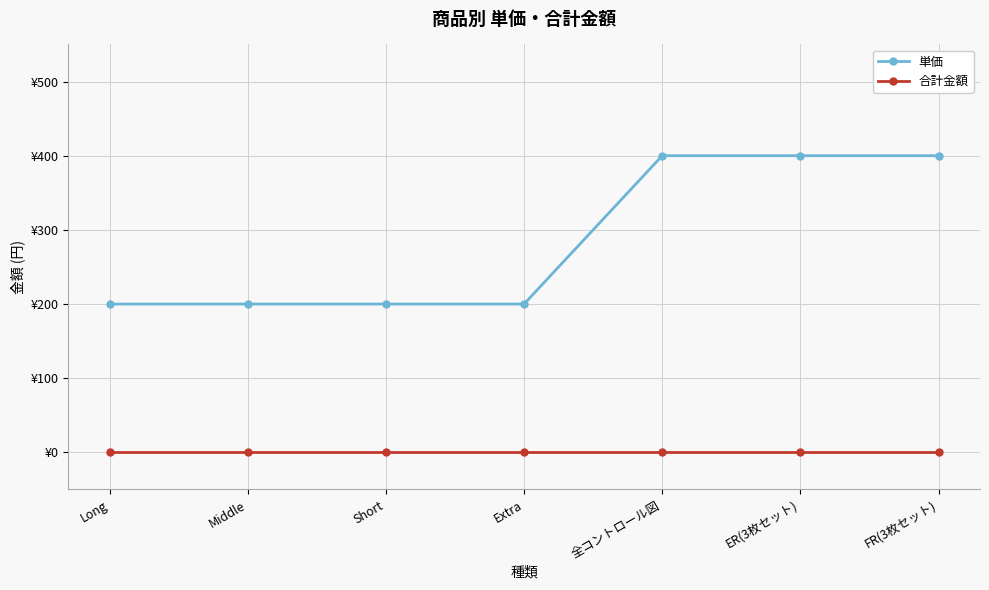

List the series in order of their peak value, highest first.

単価, 合計金額